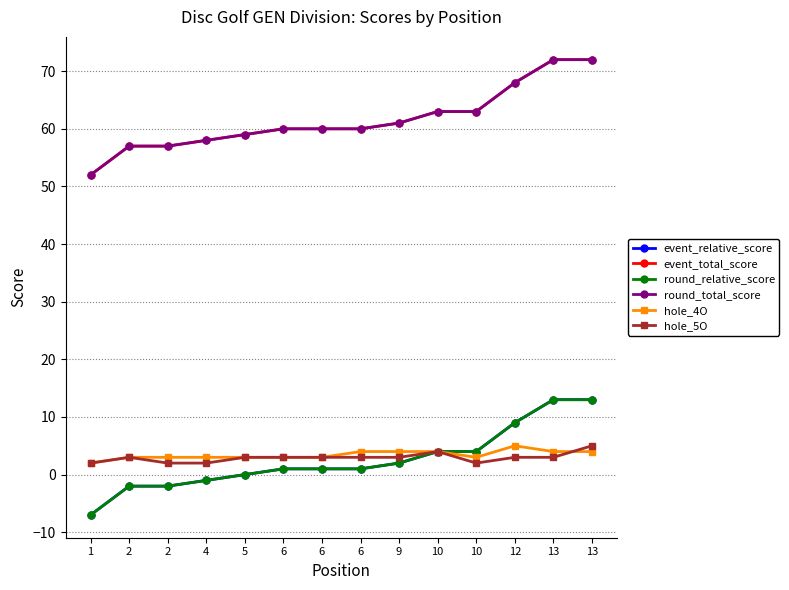

Is it true that event_relative_score equals -14 at 5?

False